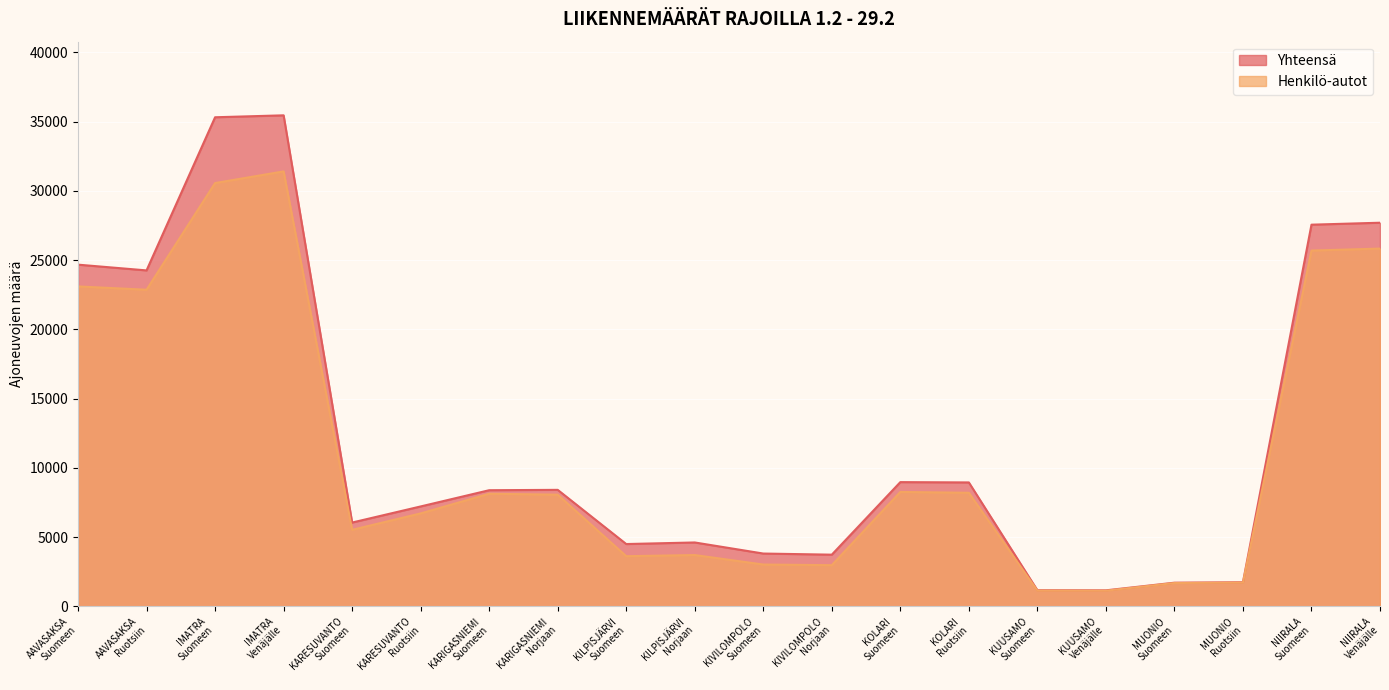

What is the minimum value for Henkilö-autot?

1132